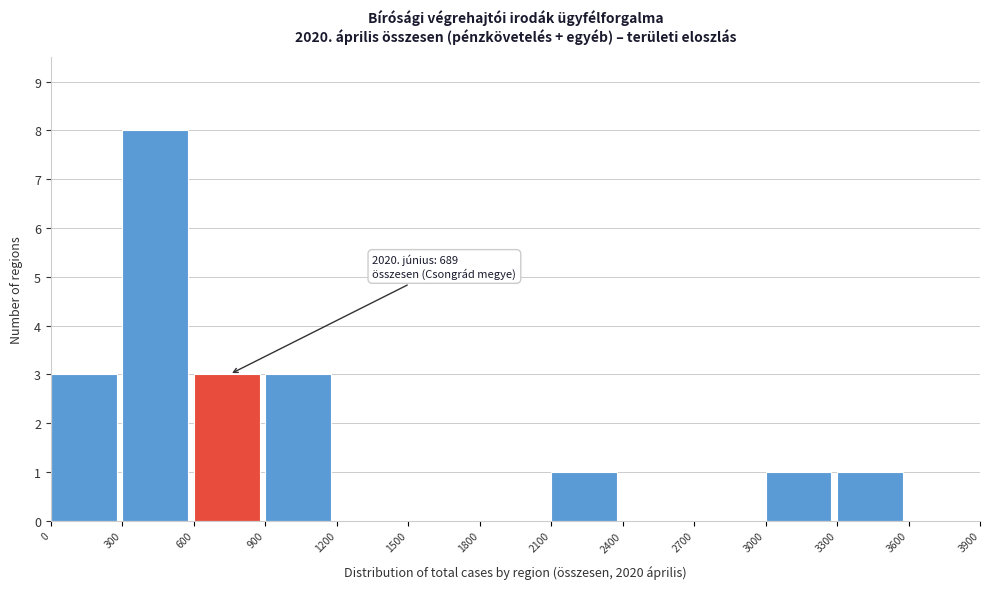

Which range on the x-axis has the tallest bar?

300 to 600